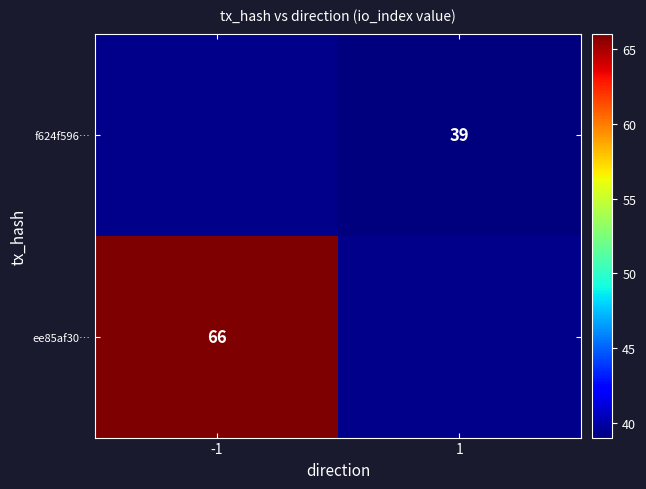

True or false: ee85af30… has a value of 102 at -1.

False